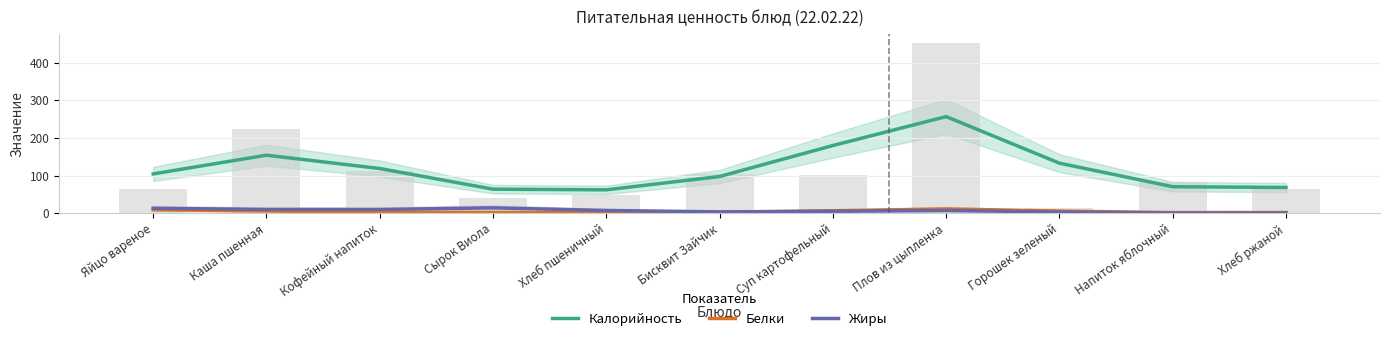

How many values in the Калорийность series exceed 104?

6